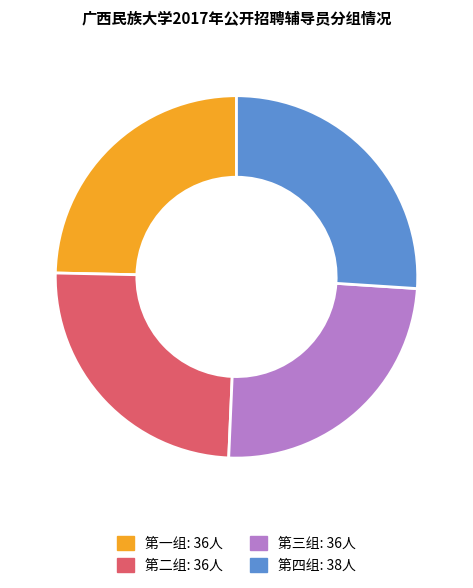

The 第三组 slice represents 25% of the pie. True or false?

True